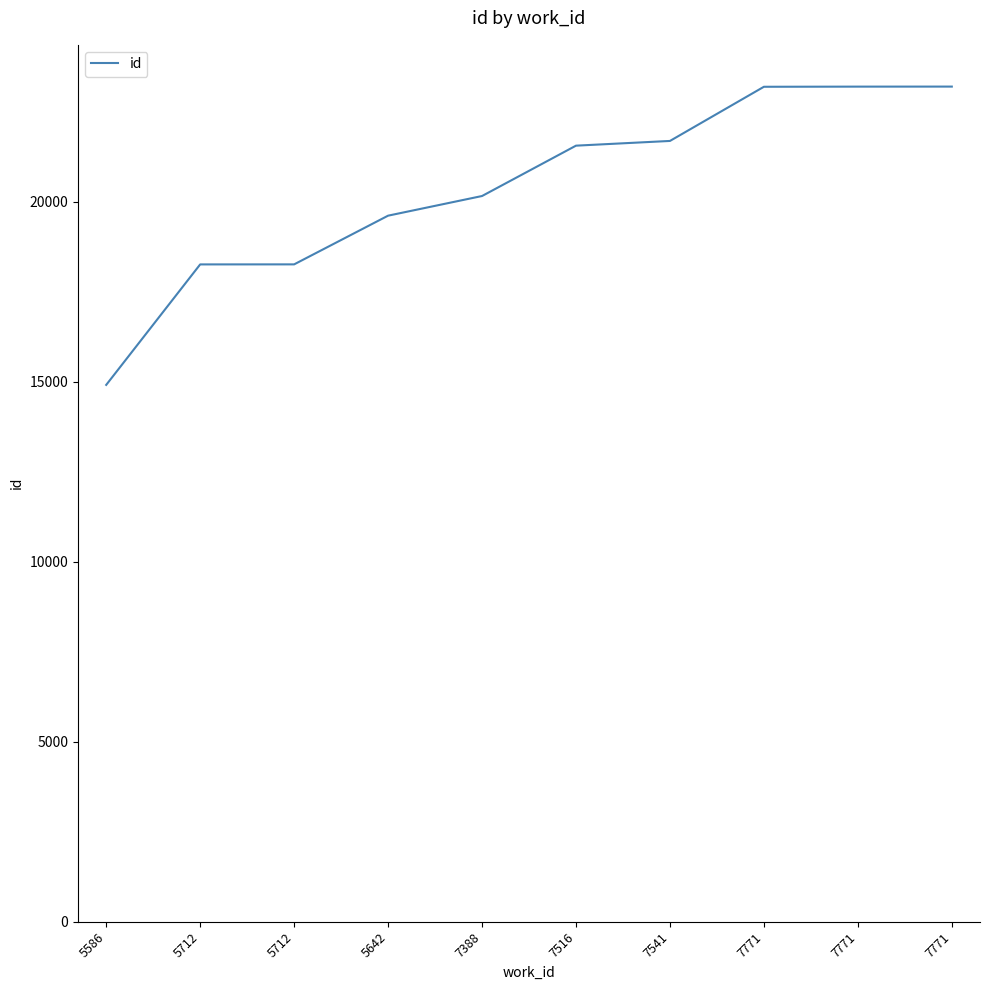

How many lines are shown in the chart?

1